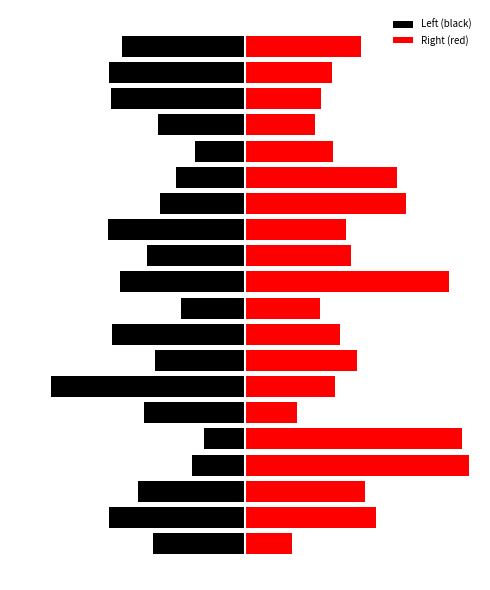

What is the difference between the highest and lowest values at 0?

15.4